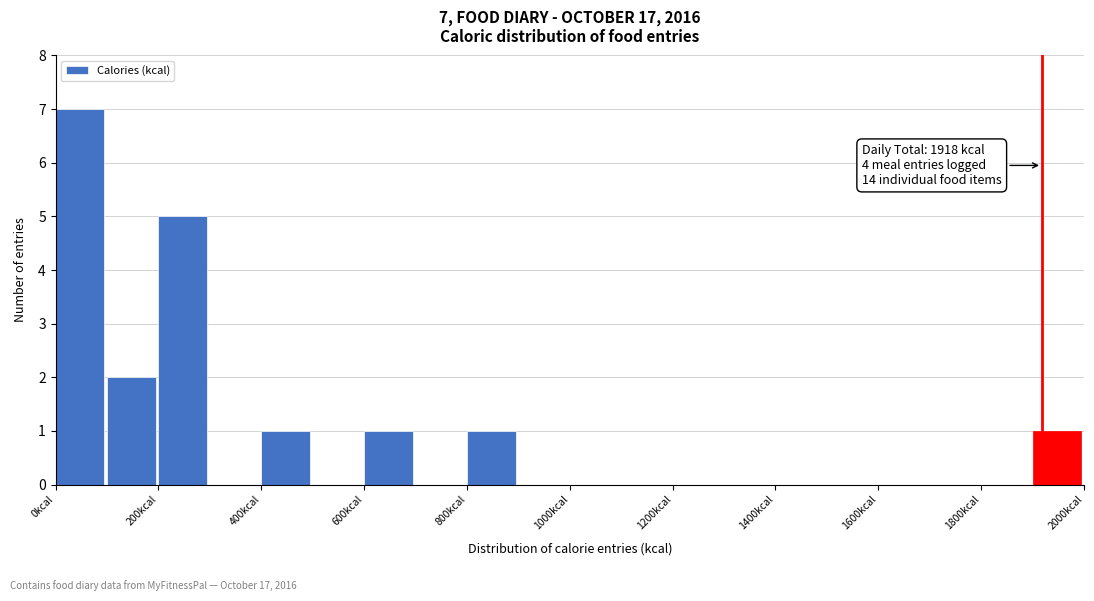

Over which range of the x-axis is the bar tallest?

0 to 100